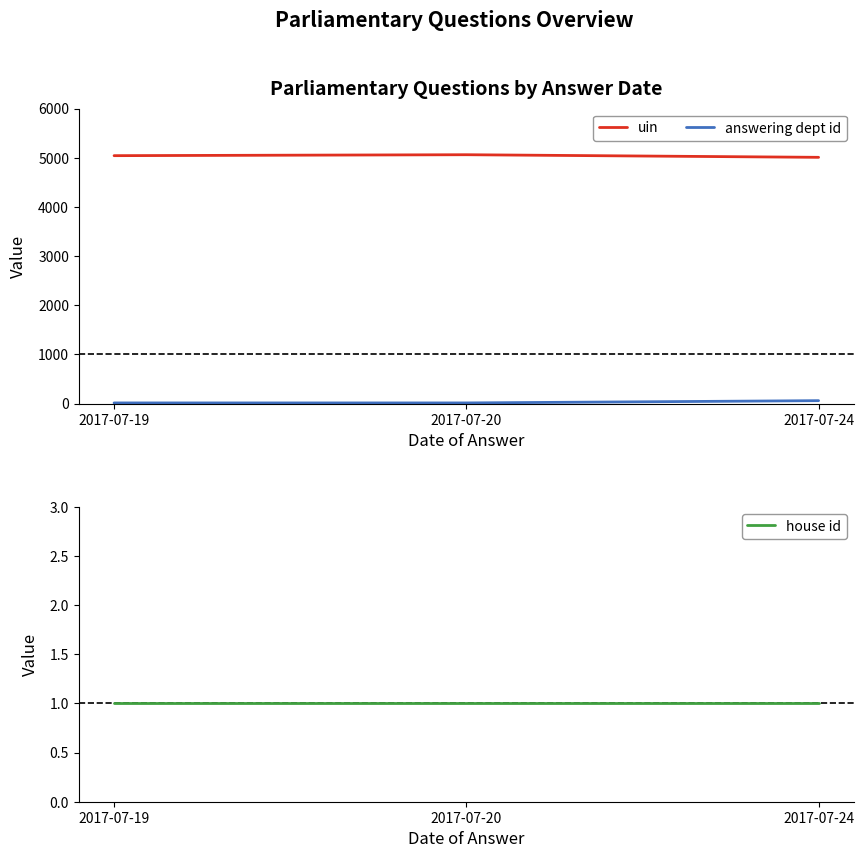

Is it true that house id equals 1 at 2017-07-24?

True